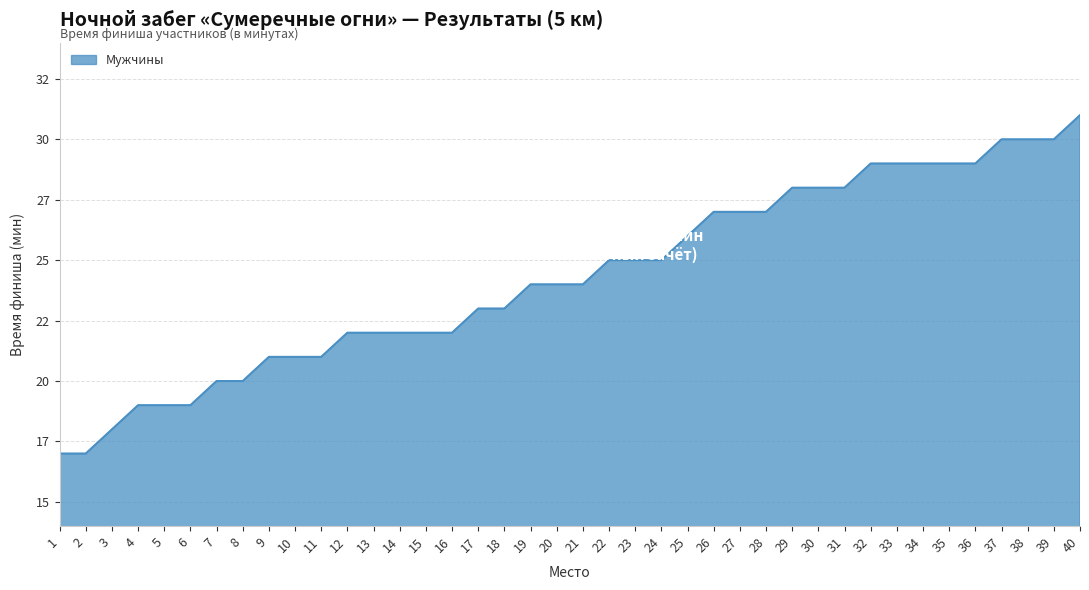

Which has a higher value, 29 or 17?

29